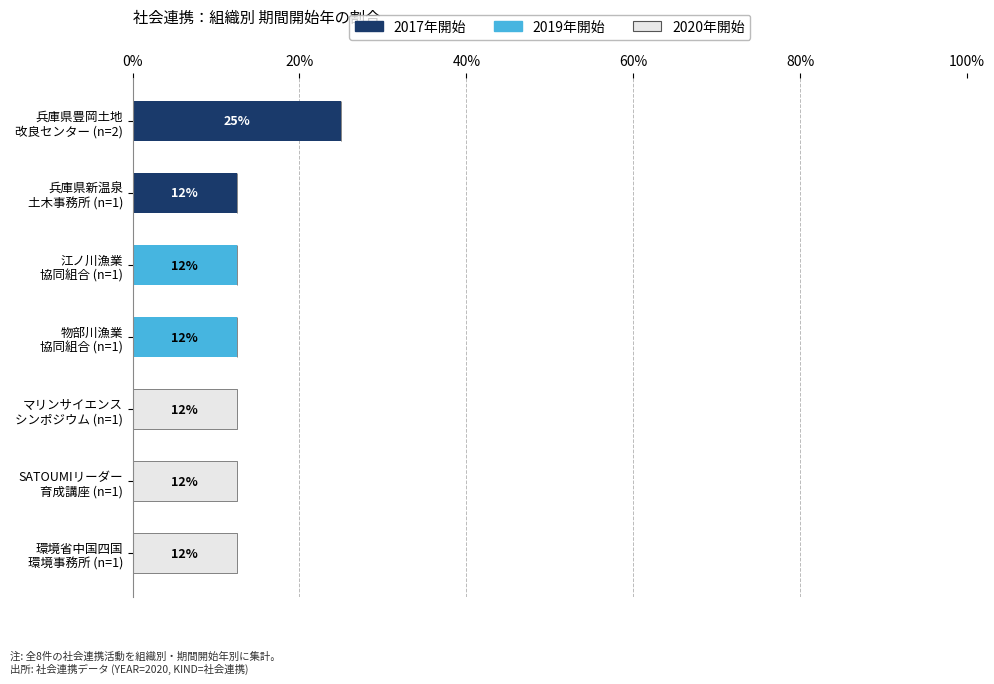

What is the sum of all 2017年開始 values?

37.5